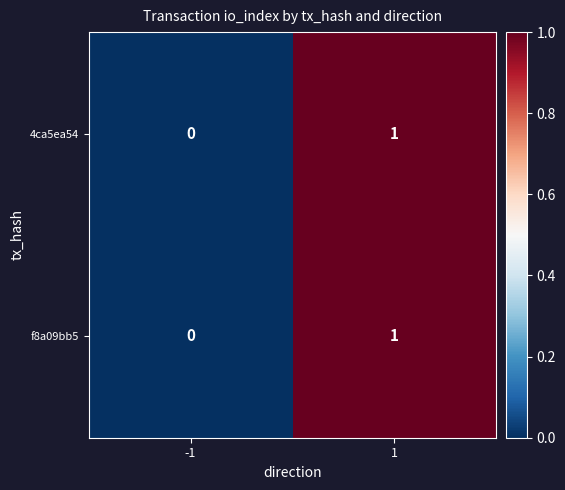

List the labels in order of 4ca5ea54 value, largest first.

1, -1